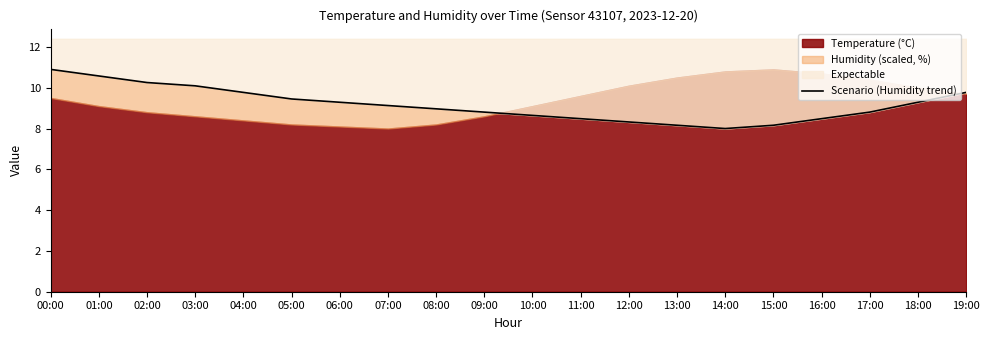

What is the difference between the values at 18:00 and 09:00?

0.5